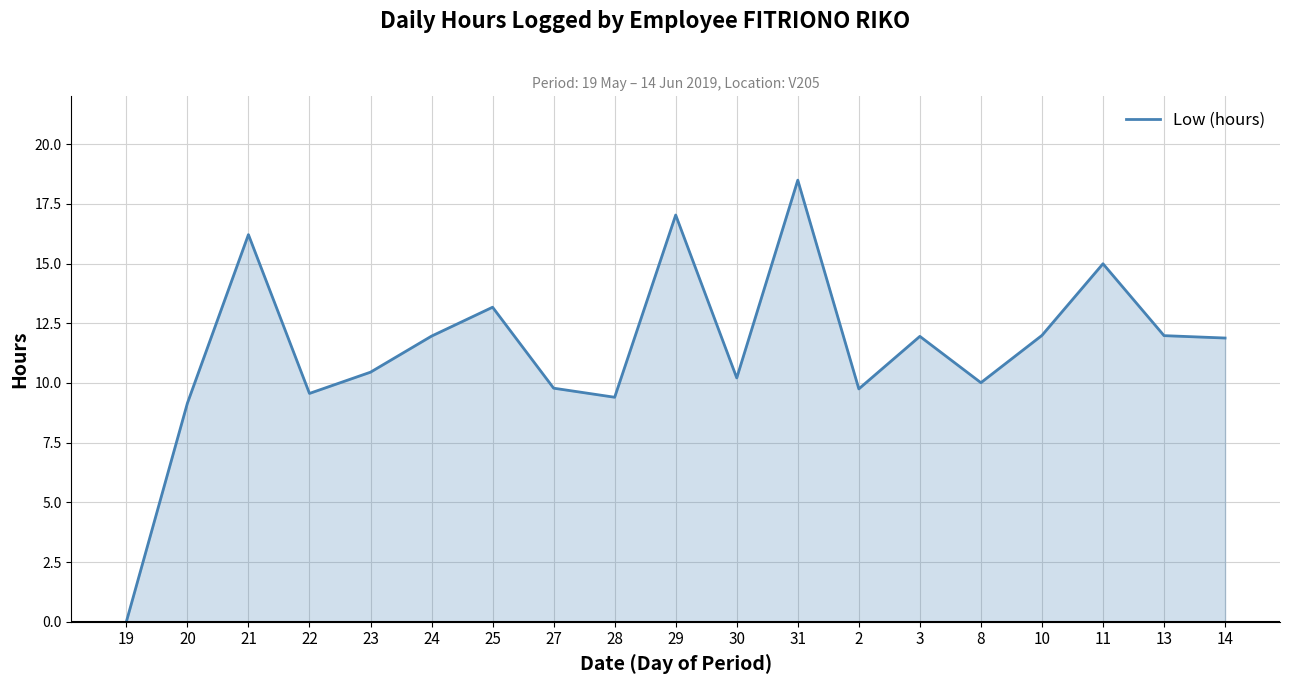

Is it true that the value at 11 is 7.4?

False